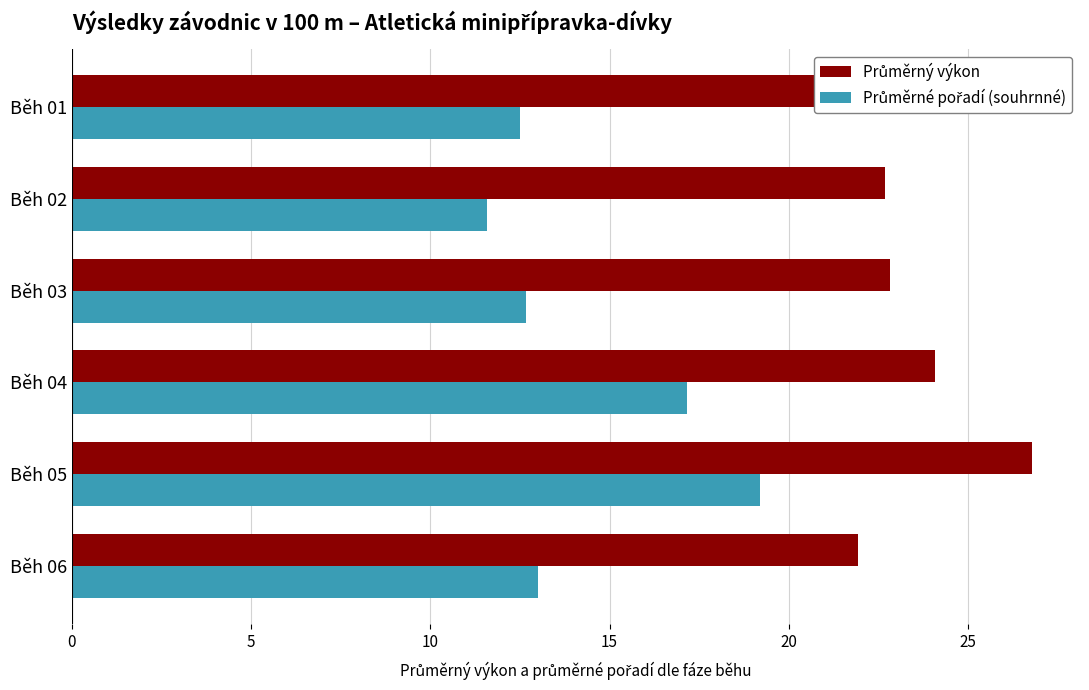

What are all the series names shown in the legend?

Průměrný výkon, Průměrné pořadí (souhrnné)